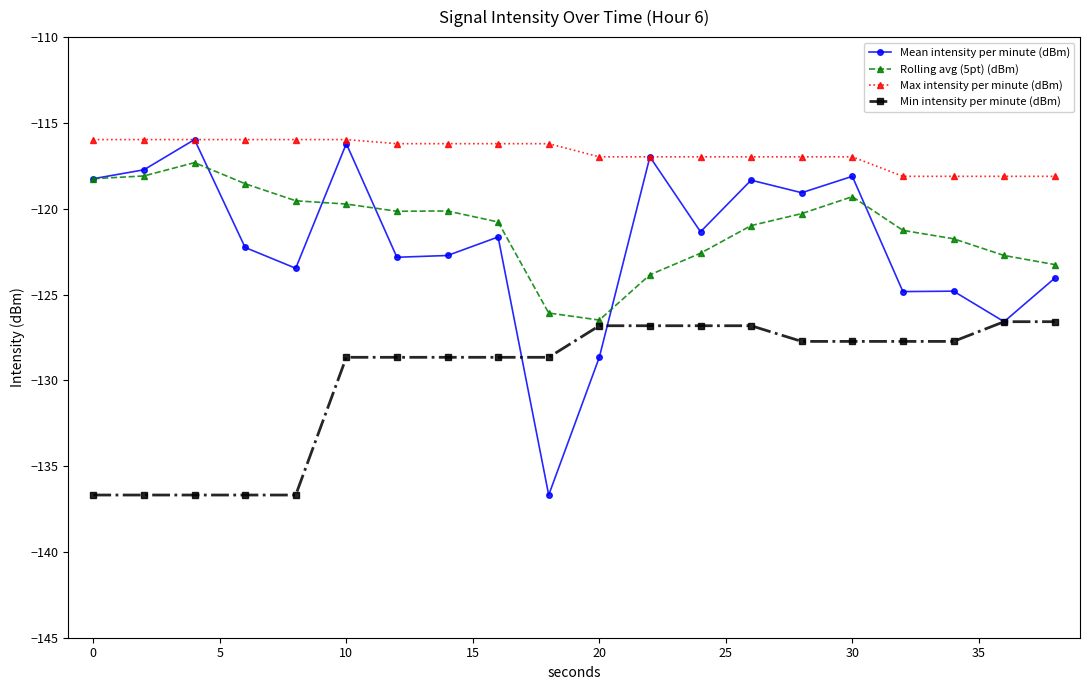

True or false: Min intensity per minute (dBm) and Max intensity per minute (dBm) cross at least once.

False